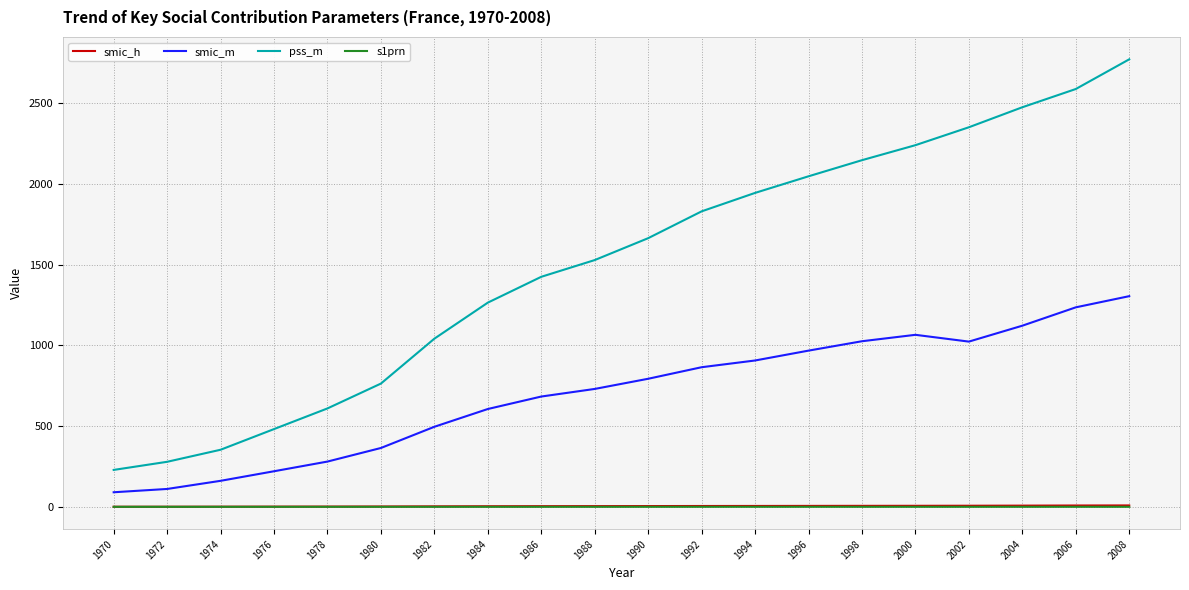

Which series changed the most between 1978 and 1996?

pss_m